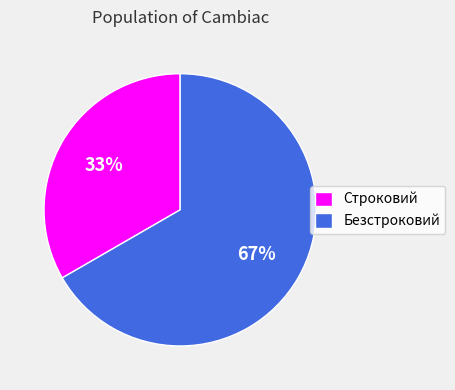

Is there a majority slice in this chart?

Yes